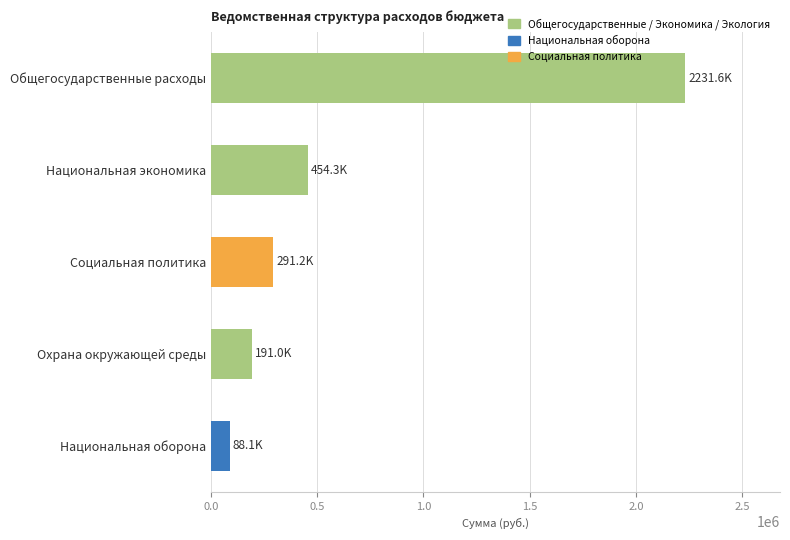

At which category does the chart reach its minimum across all series?

Национальная оборона